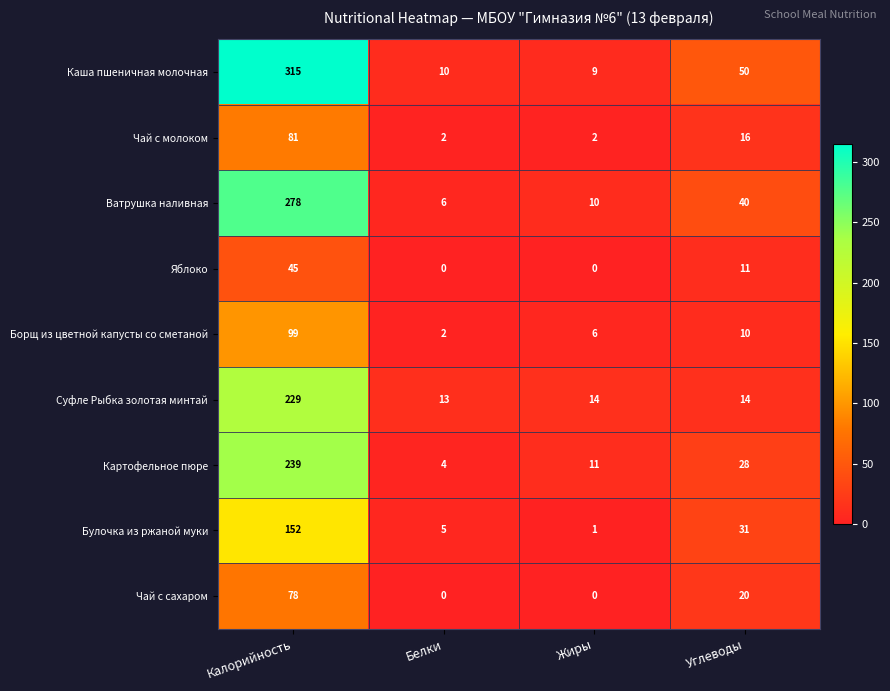

Which series changed the most between Калорийность and Белки?

Каша пшеничная молочная